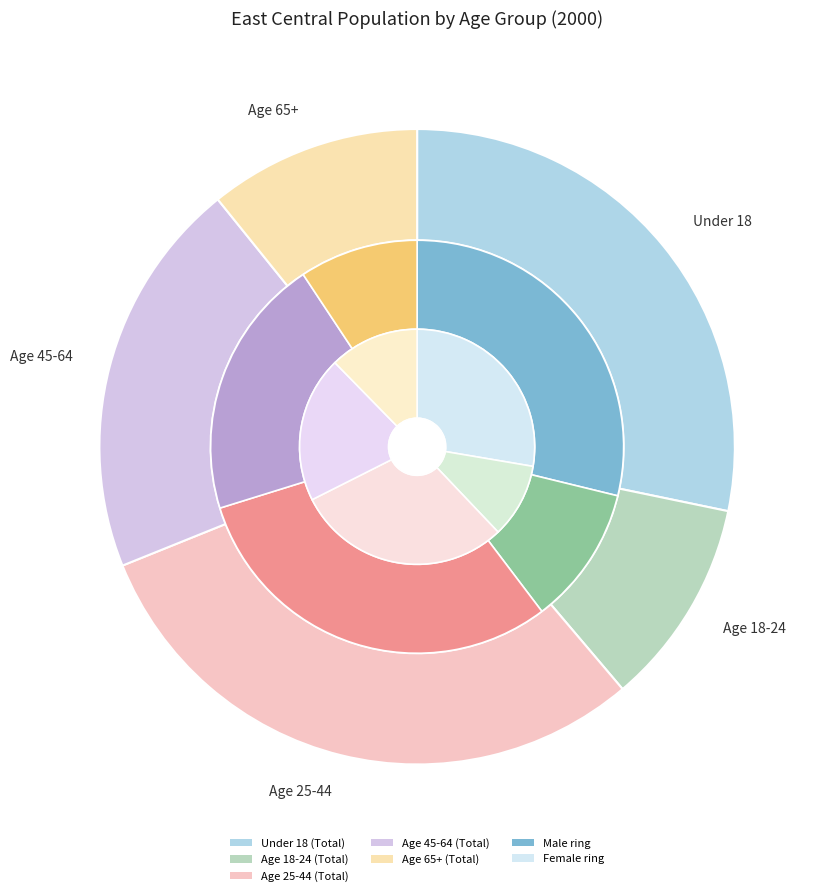

Which slice is the smallest?

Age 65+